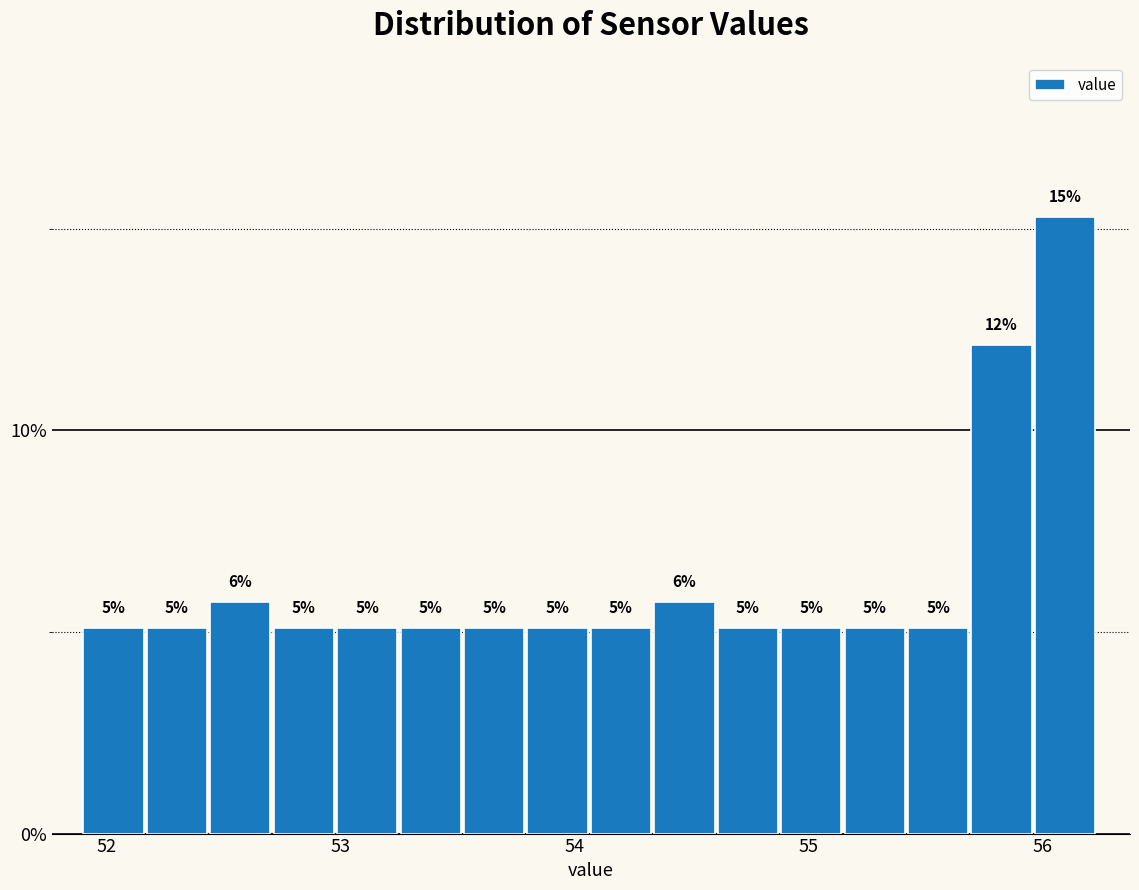

Read against the x-axis, roughly where is the centre of the tallest bar?

56.1